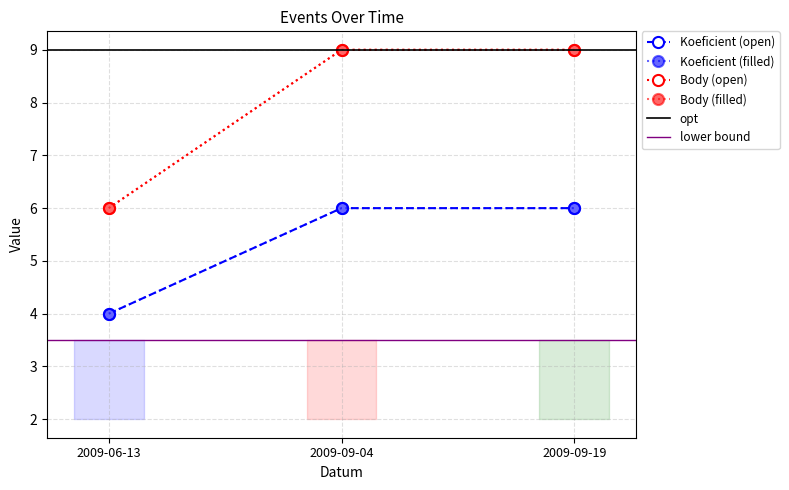

Is it true that Body equals 2 at 2009-09-19?

False